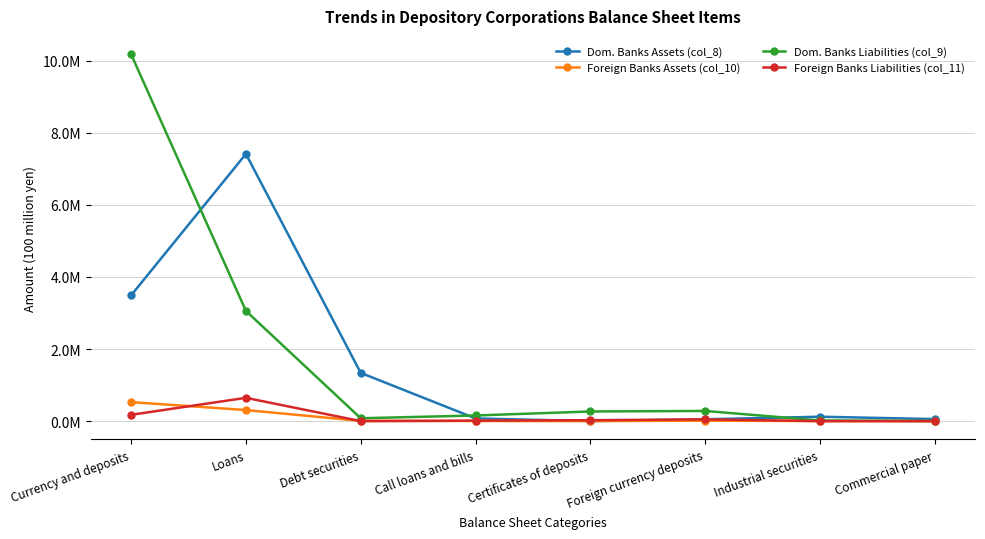

Does the chart have visible grid lines?

Yes